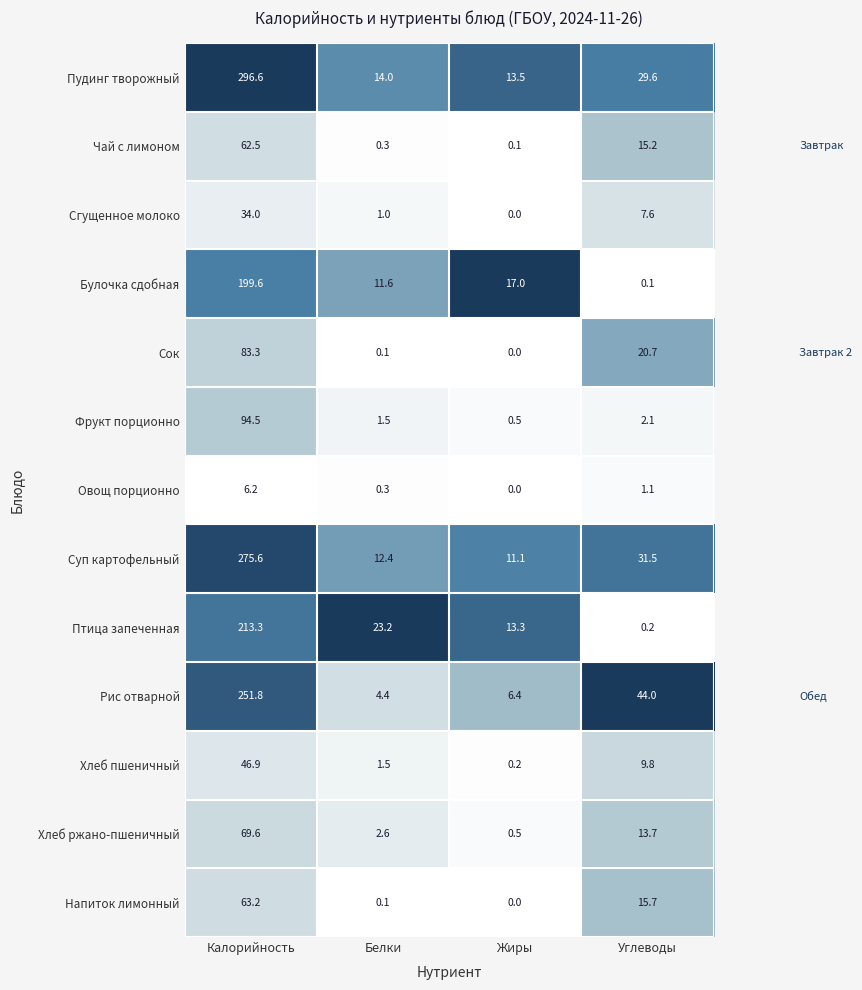

What is the total value across all series at Калорийность?

1697.1